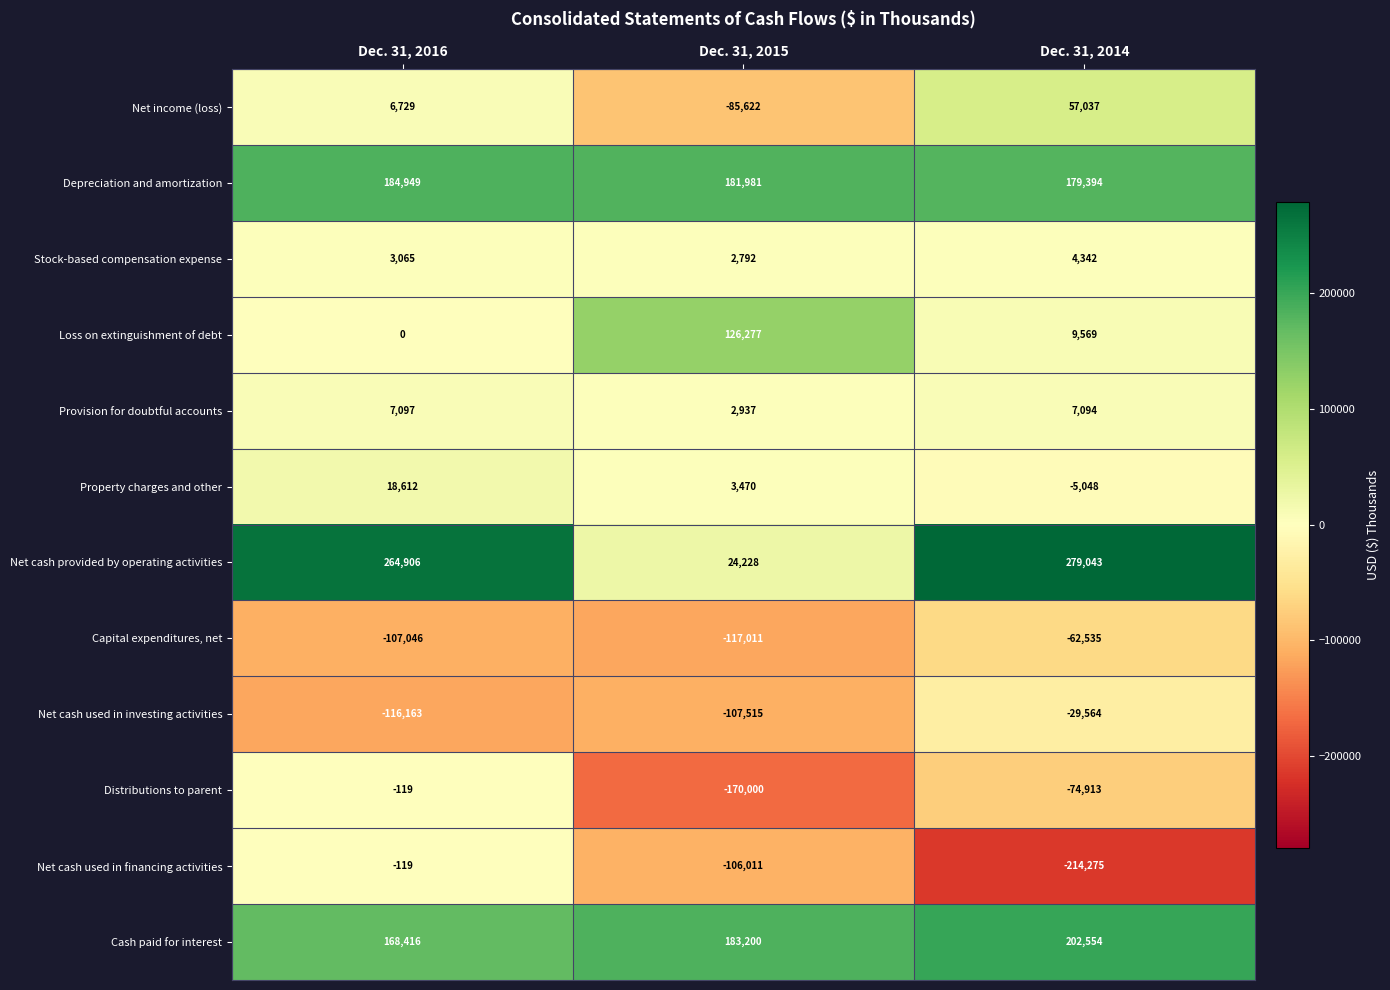

Count the Stock-based compensation expense values in the range 2792 to 4342.

3